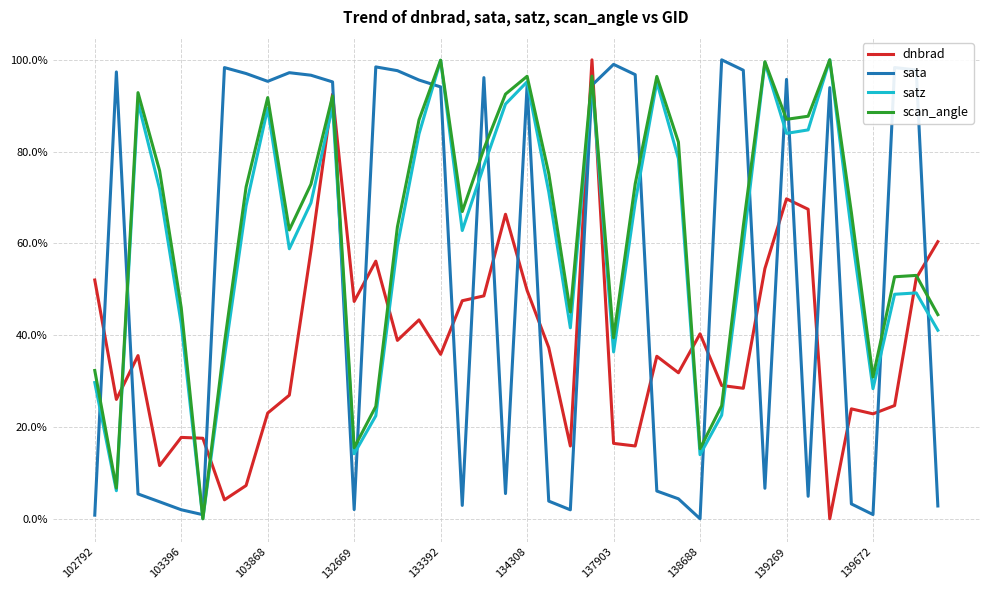

Does the chart have visible grid lines?

Yes